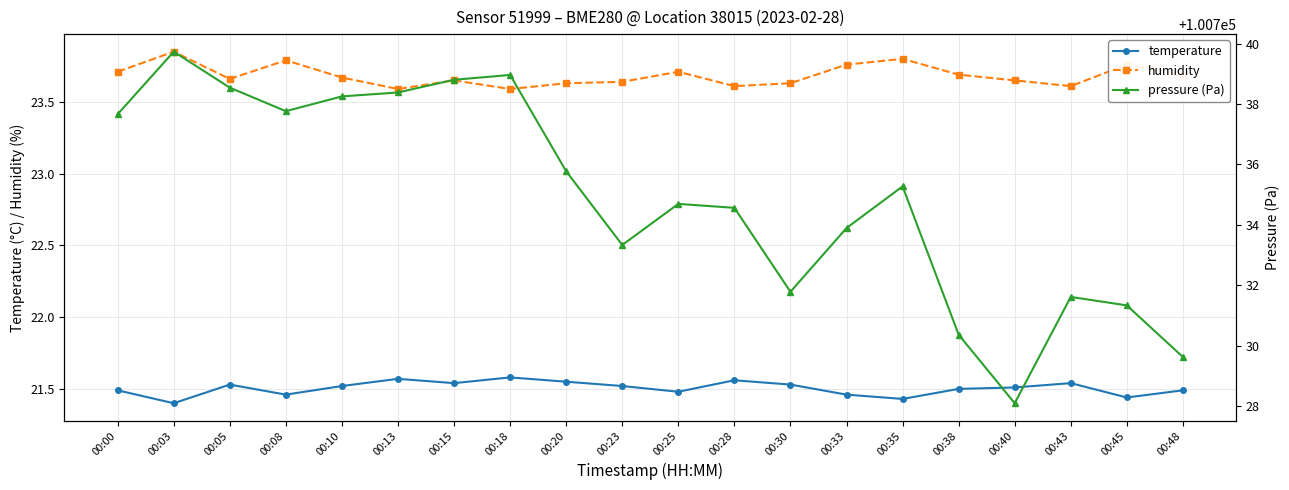

What is the approximate value of humidity at 00:43?

23.6